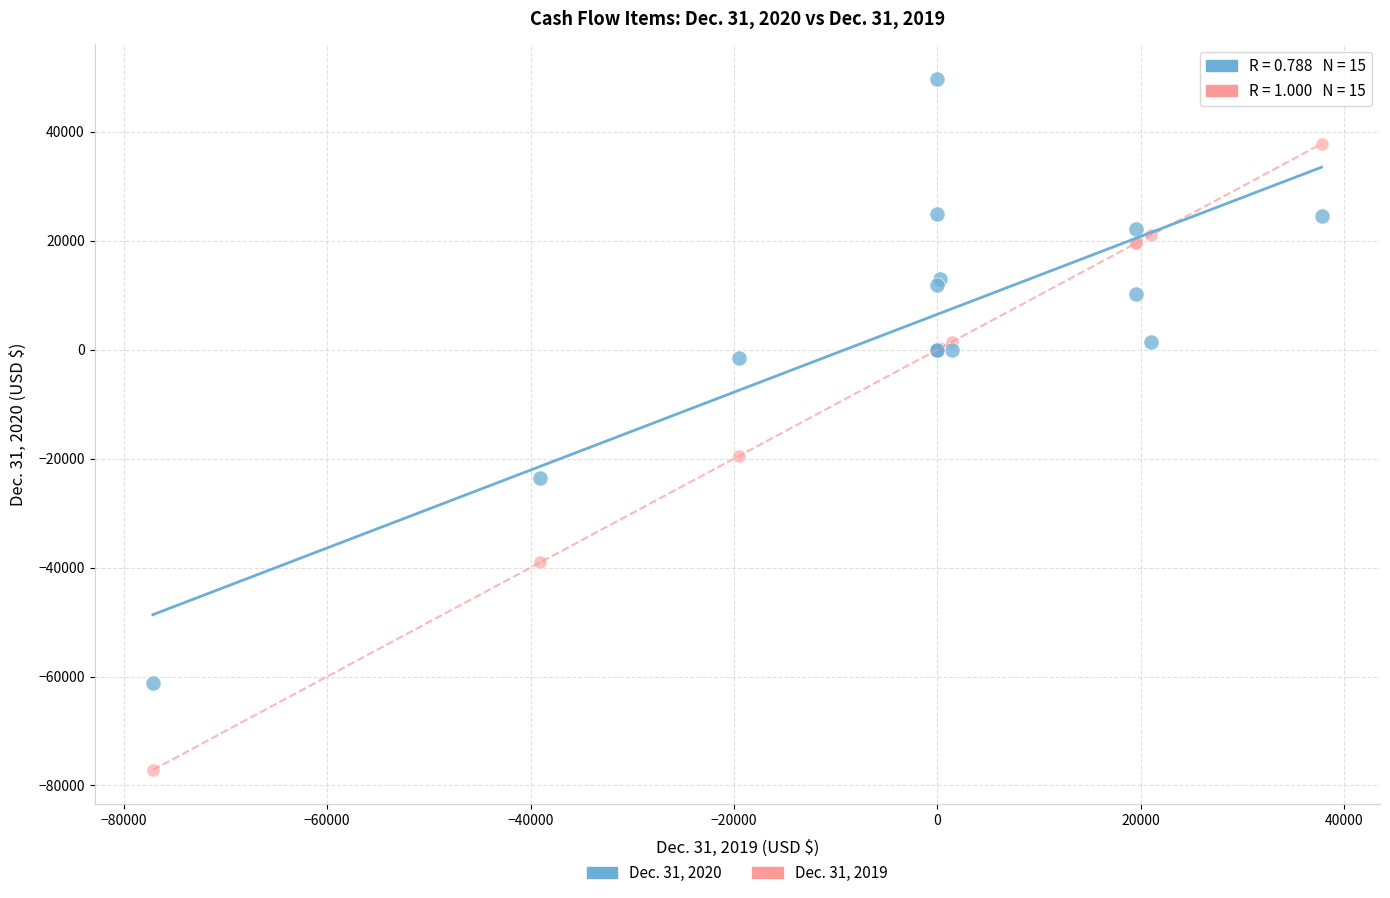

What is the X range (max minus min) for the scatter plot?

114940